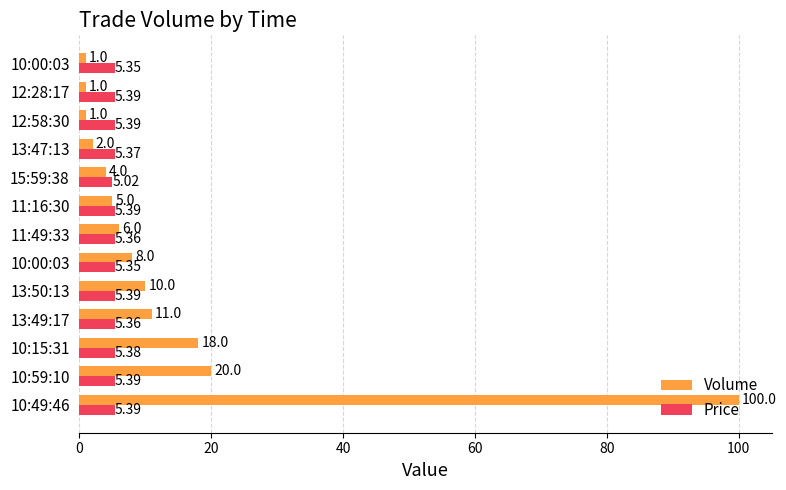

What are all the series names shown in the legend?

Volume, Price